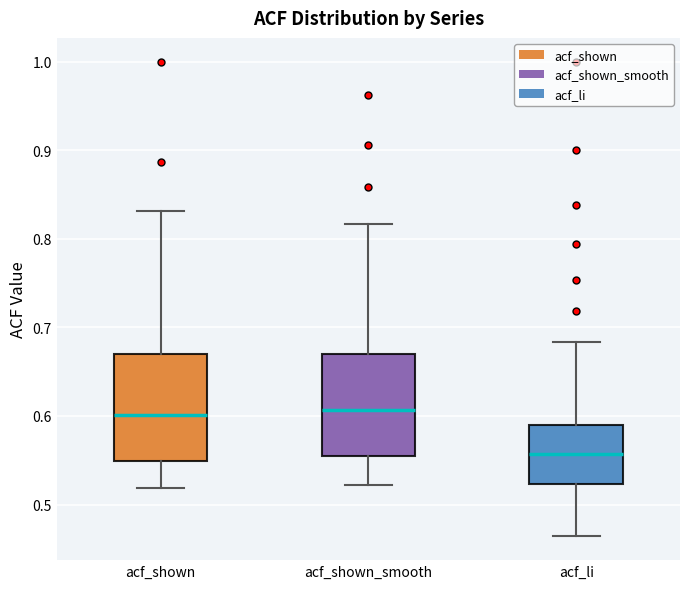

Where is the upper edge of the box for acf_shown_smooth on the y-axis? The values are not printed on the chart, so give them approximately, as read against the axis.

0.67